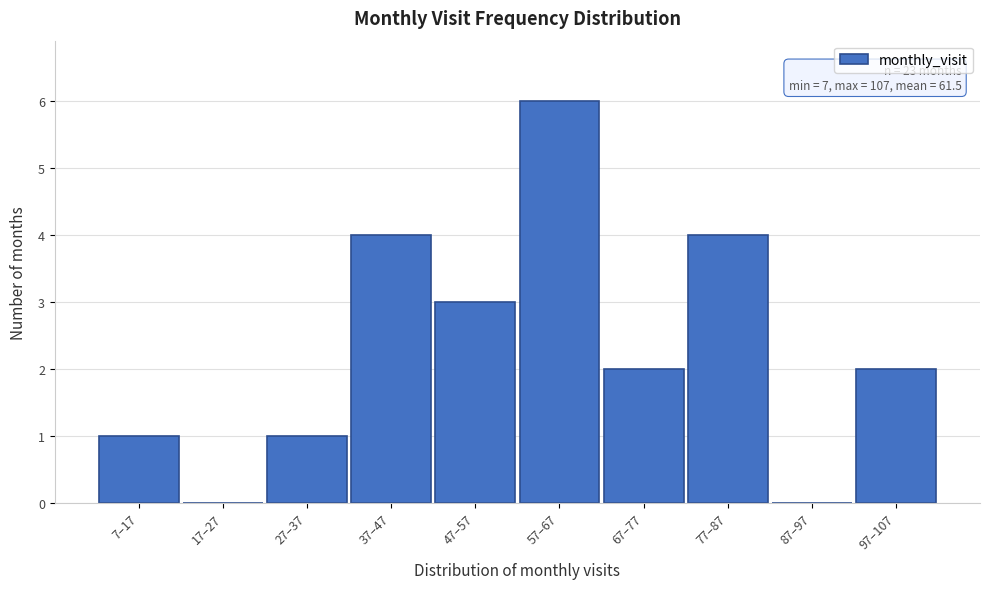

Reading left to right, list all the values displayed in this chart.

7–17=1	17–27=0	27–37=1	37–47=4	47–57=3	57–67=6	67–77=2	77–87=4	87–97=0	97–107=2